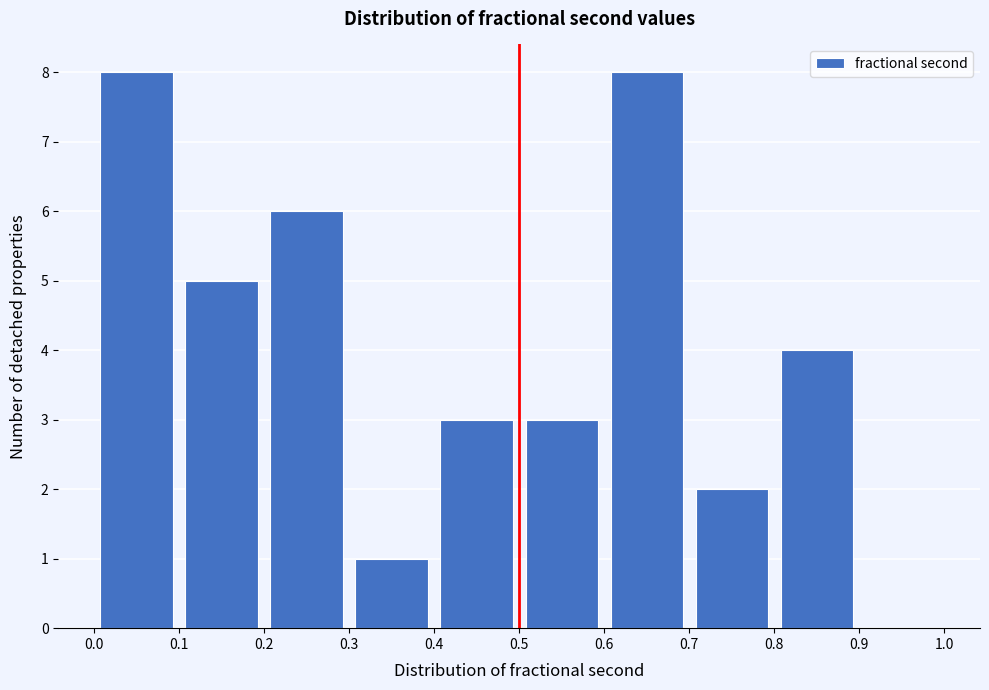

Reading left to right, list every bar in this chart as the range it spans on the x-axis followed by its height. The values are not printed on the chart, so give them approximately, as read against the axis.

0.0 to 0.1: 8
0.1 to 0.2: 5
0.2 to 0.3: 6
0.3 to 0.4: 1
0.4 to 0.5: 3
0.5 to 0.6: 3
0.6 to 0.7: 8
0.7 to 0.8: 2
0.8 to 0.9: 4
0.9 to 1.0: 0